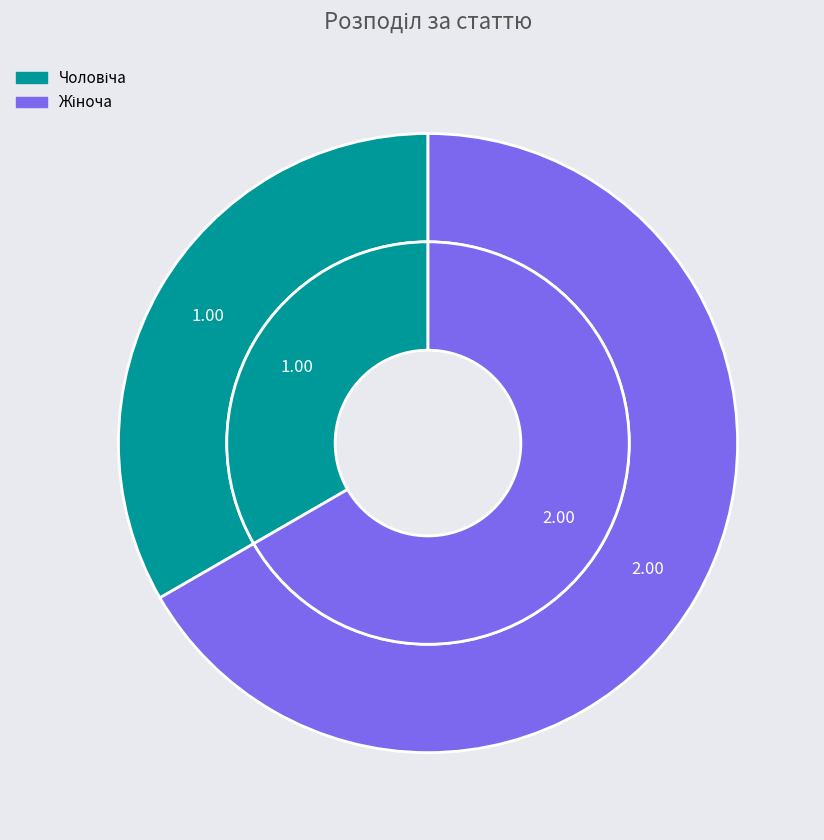

Rank the categories by value from highest to lowest.

Жіноча, Чоловіча